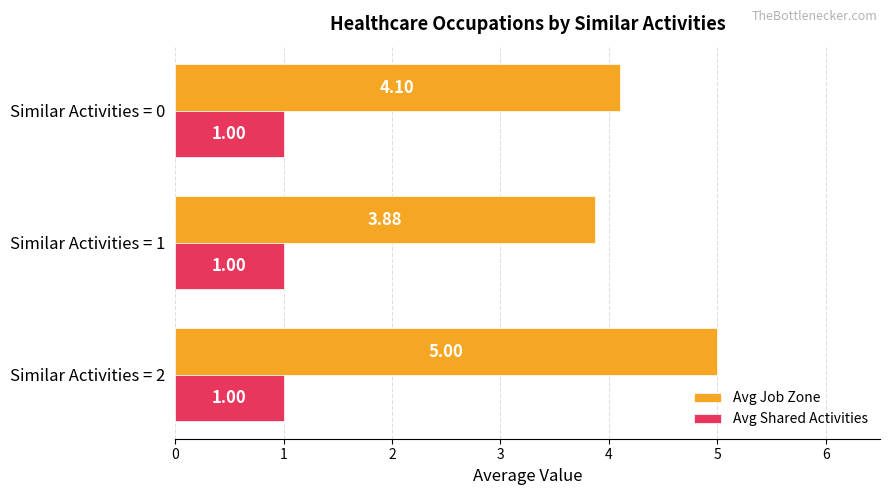

List the labels in order of Avg Job Zone value, largest first.

Similar Activities = 2, Similar Activities = 0, Similar Activities = 1